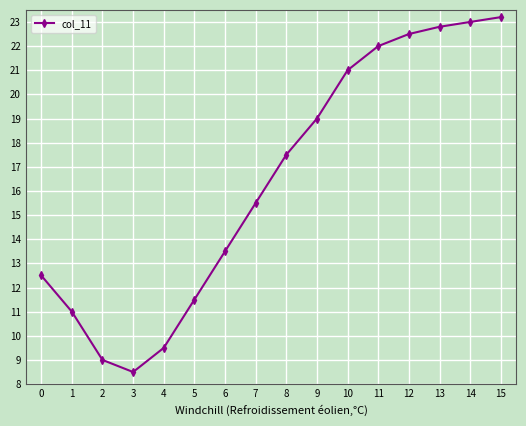

How many lines are shown in the chart?

1